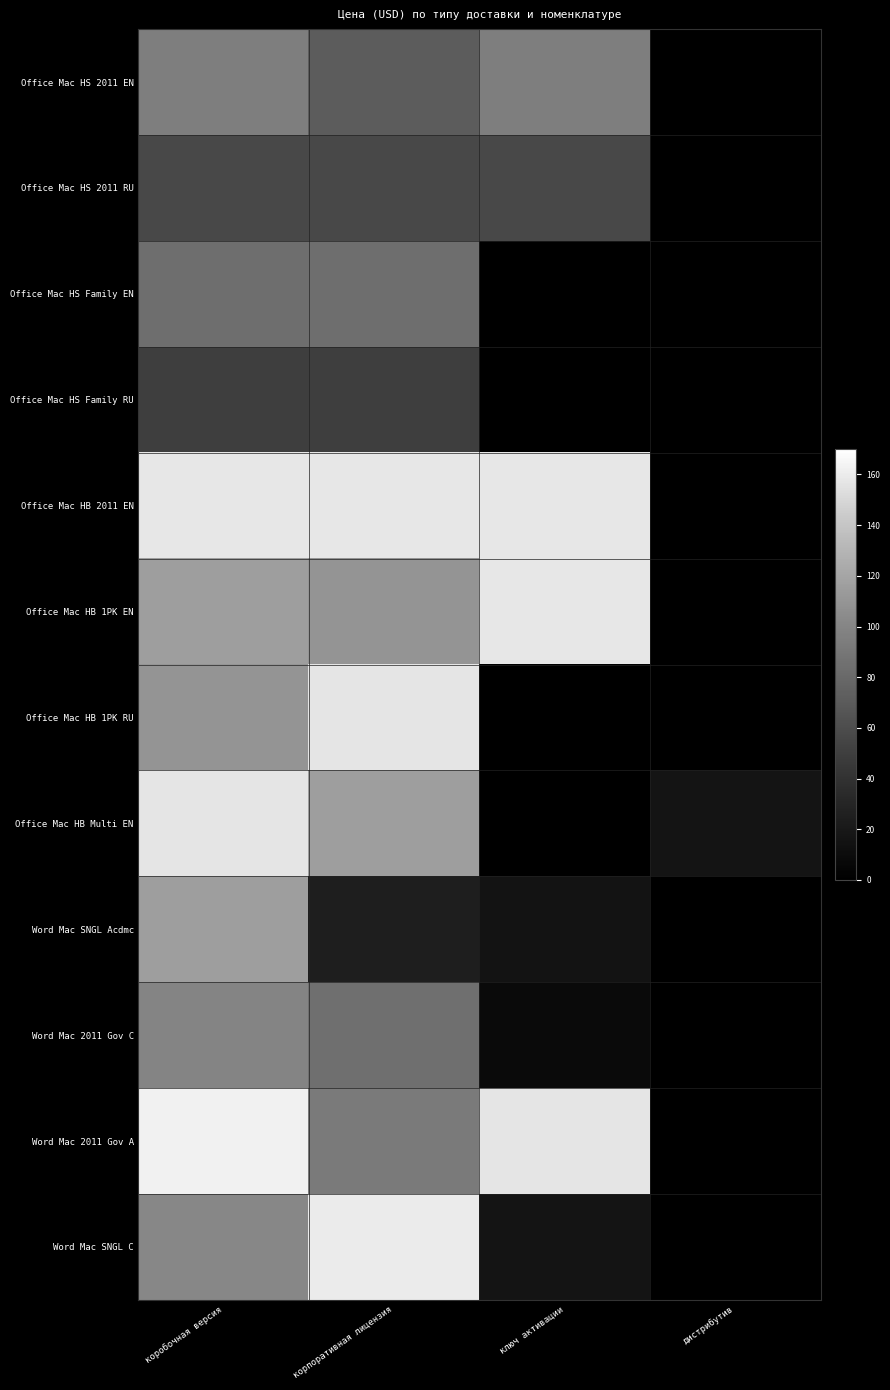

Which series has the largest range (max minus min)?

Word Mac 2011 Gov A